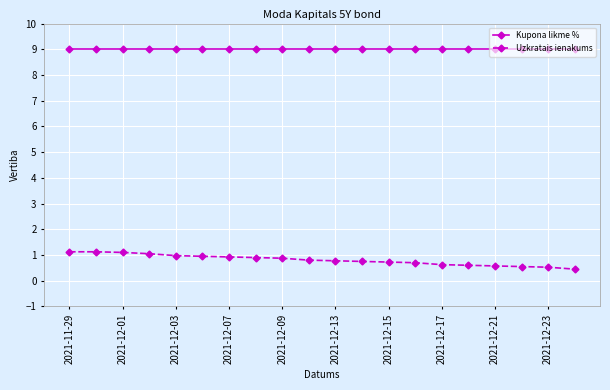

List the series in order of their peak value, highest first.

Kupona likme %, Uzkratais ienakums